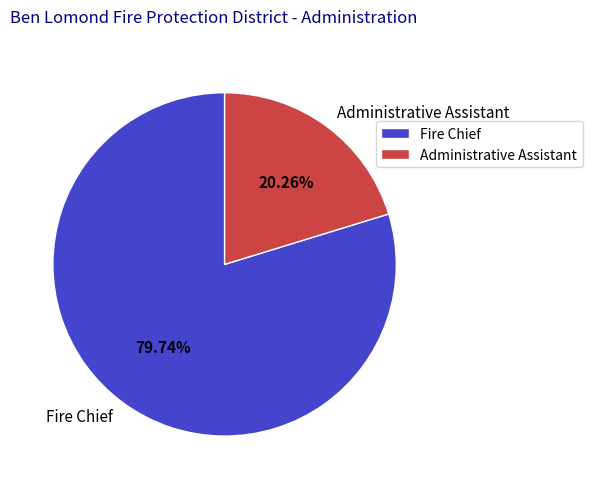

Is it true that Administrative Assistant is 27% of the pie?

False